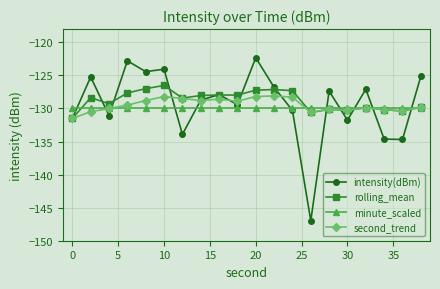

What is the value of the second_trend point at the 3rd from the left?

-130.0